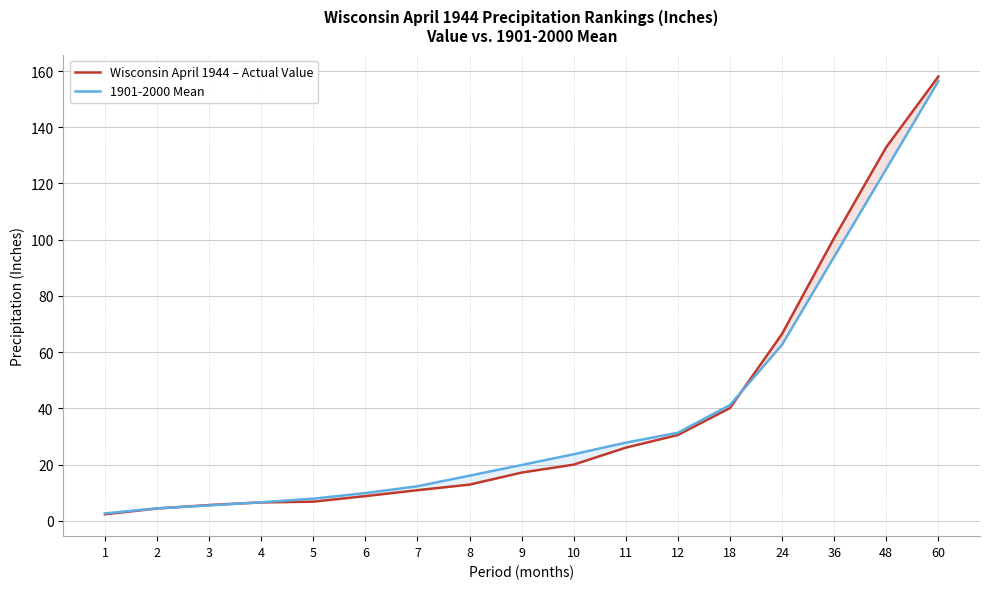

Read the 1901-2000 Mean value at 7.

12.3